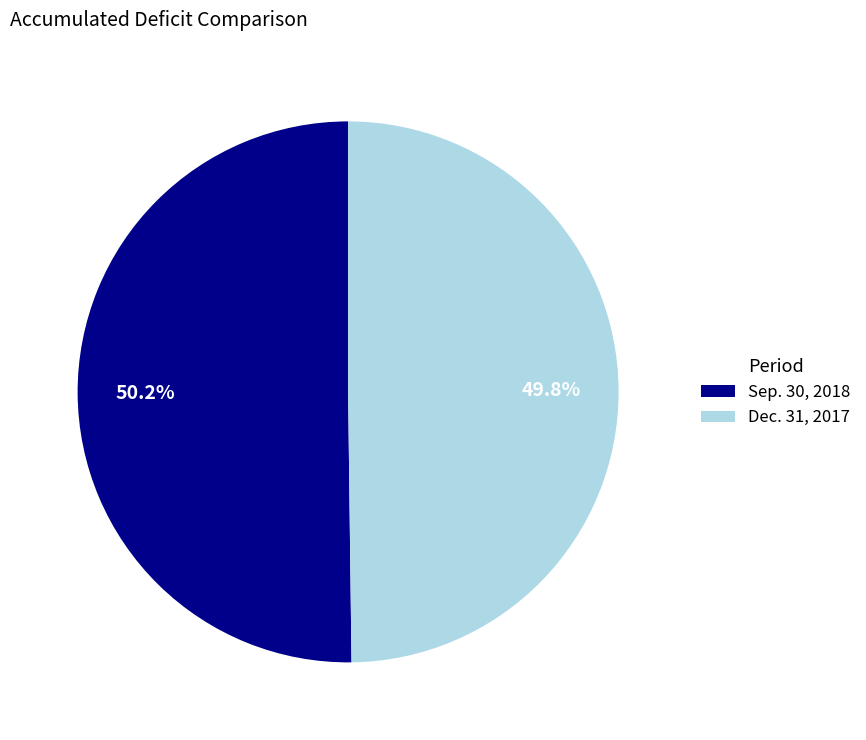

How much of the chart is everything except Sep. 30, 2018?

49.8%